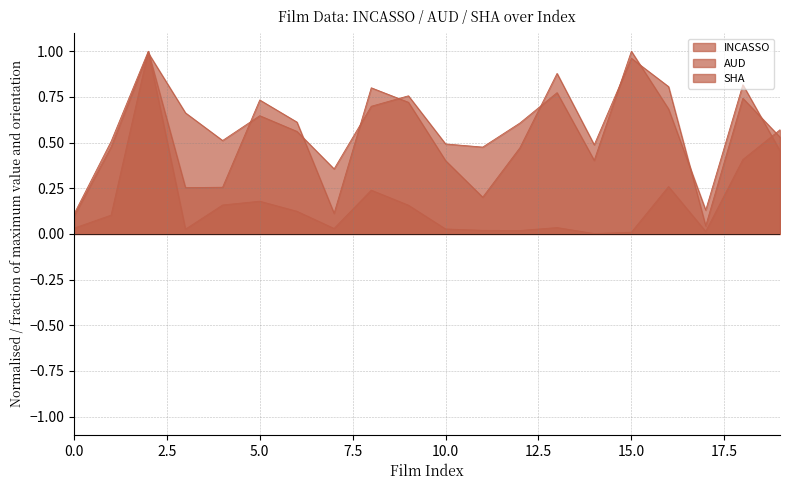

What is the average value of the SHA series?

0.6